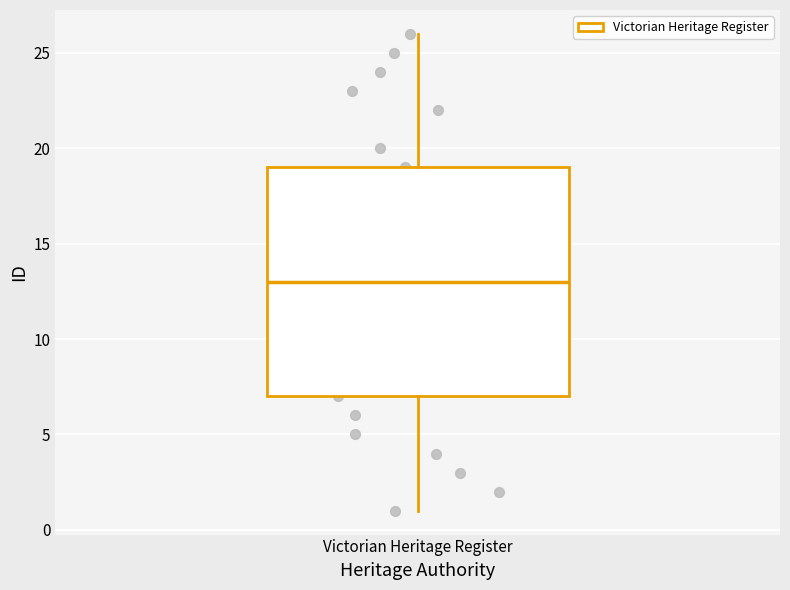

Transcribe this box plot: give where the median line is, the range the box spans, and where the two whiskers end, as read against the y-axis. The values are not printed on the chart, so give them approximately, as read against the axis.

median 13, box 7 to 19, whiskers 1 to 26